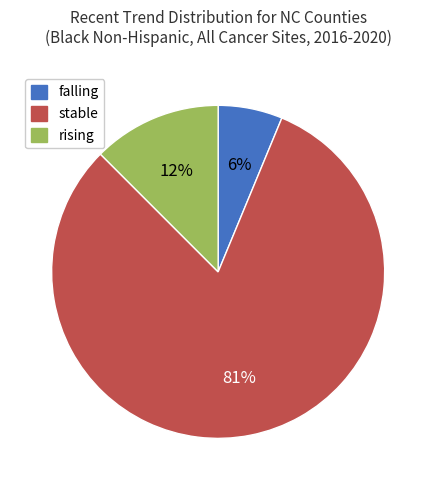

Rank the categories by value from lowest to highest.

falling, rising, stable